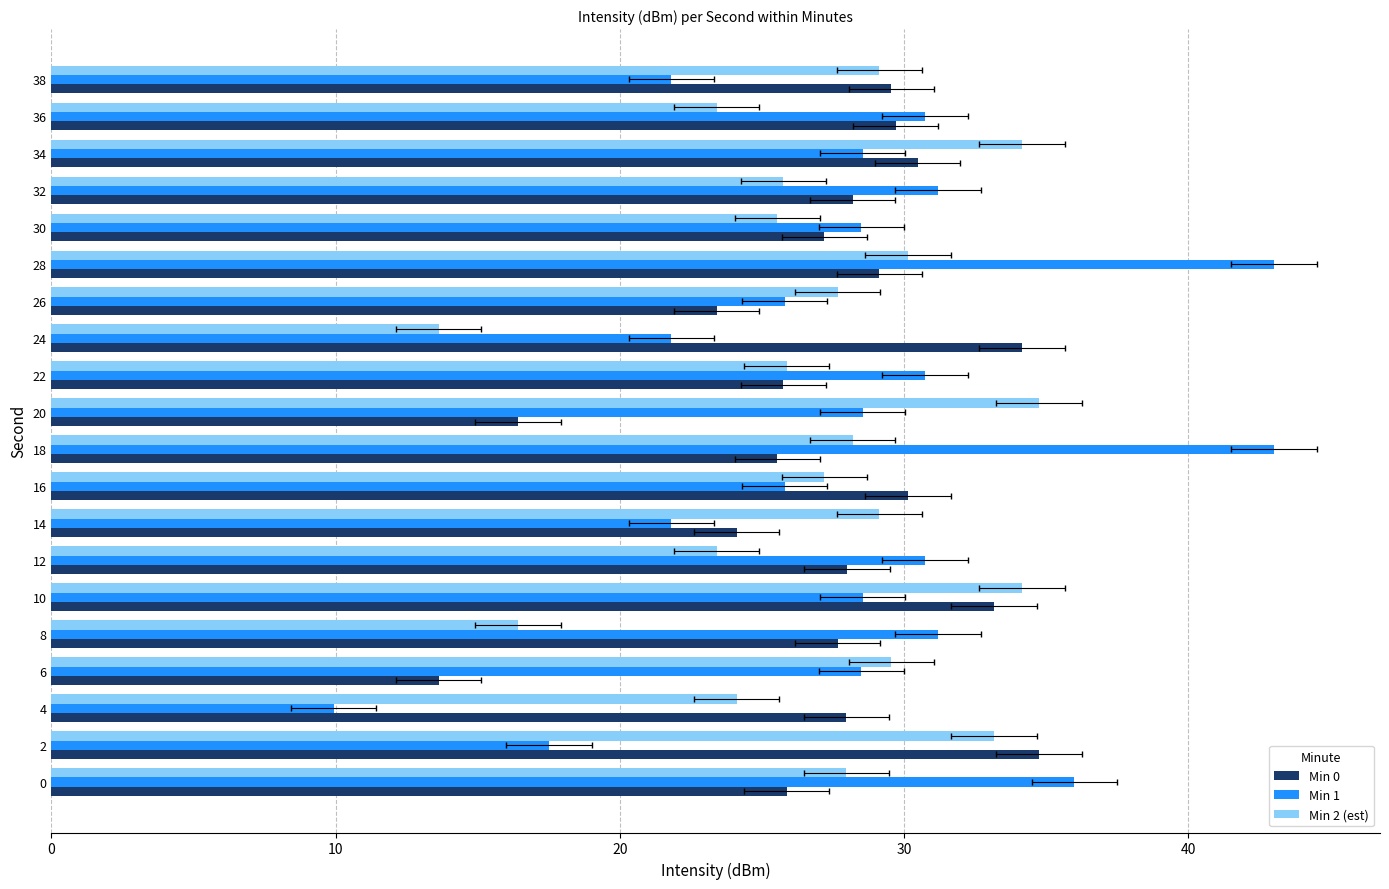

What is the value of the Min 0 bar at the 7th from the left?

28.0